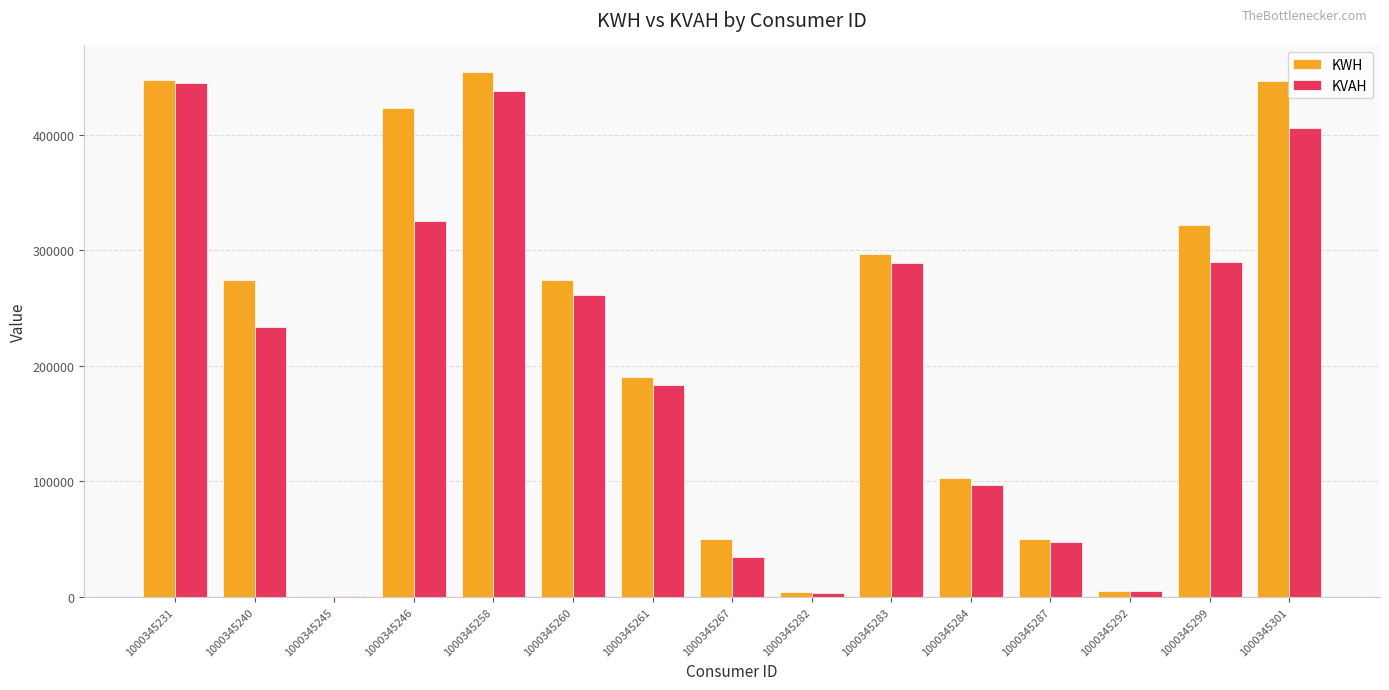

Read the KWH value at 1000345260.

273977.8